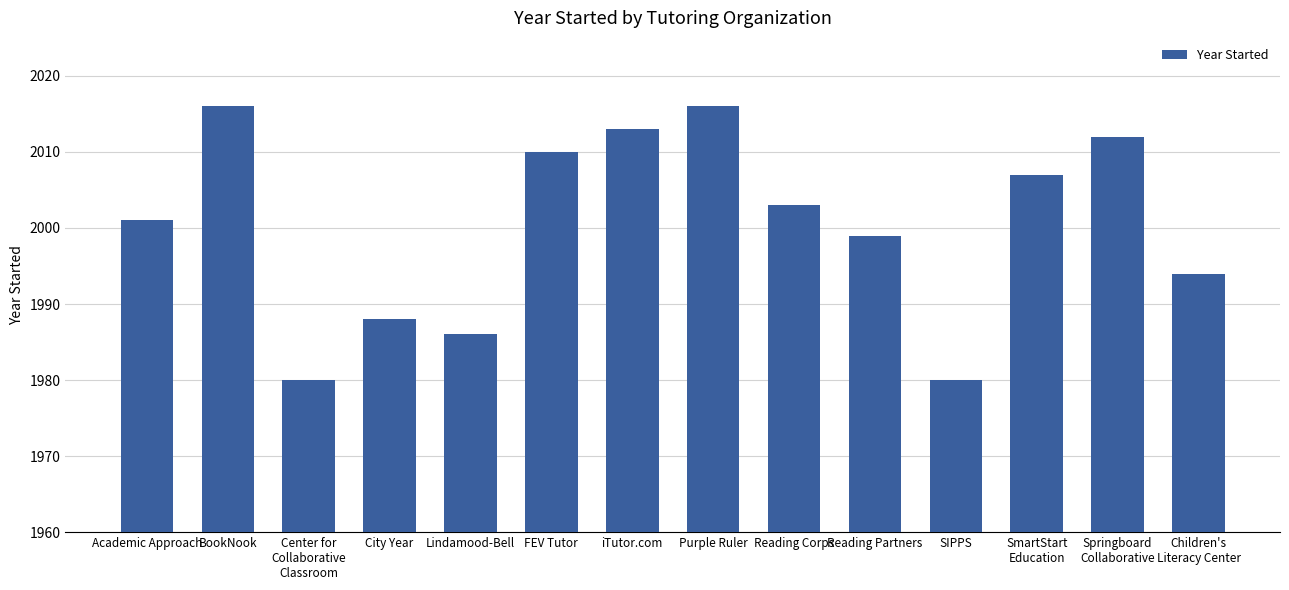

Reading right to left, what are all the values shown in this chart?

1994	2012	2007	1980	1999	2003	2016	2013	2010	1986	1988	1980	2016	2001